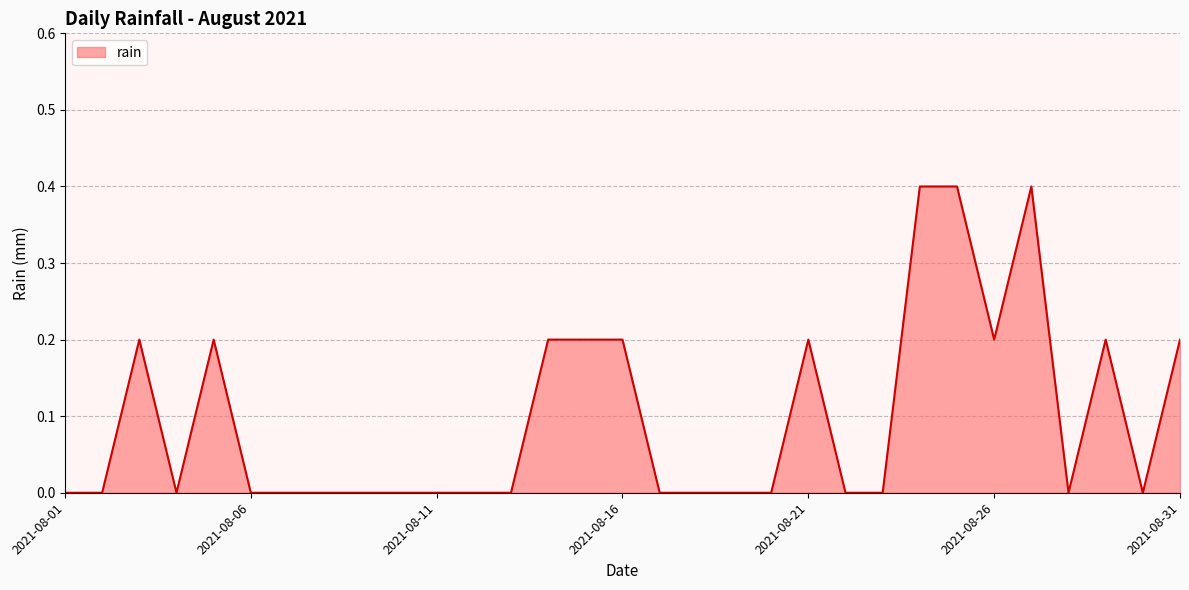

True or false: the data has more than 2 interior local peaks.

True